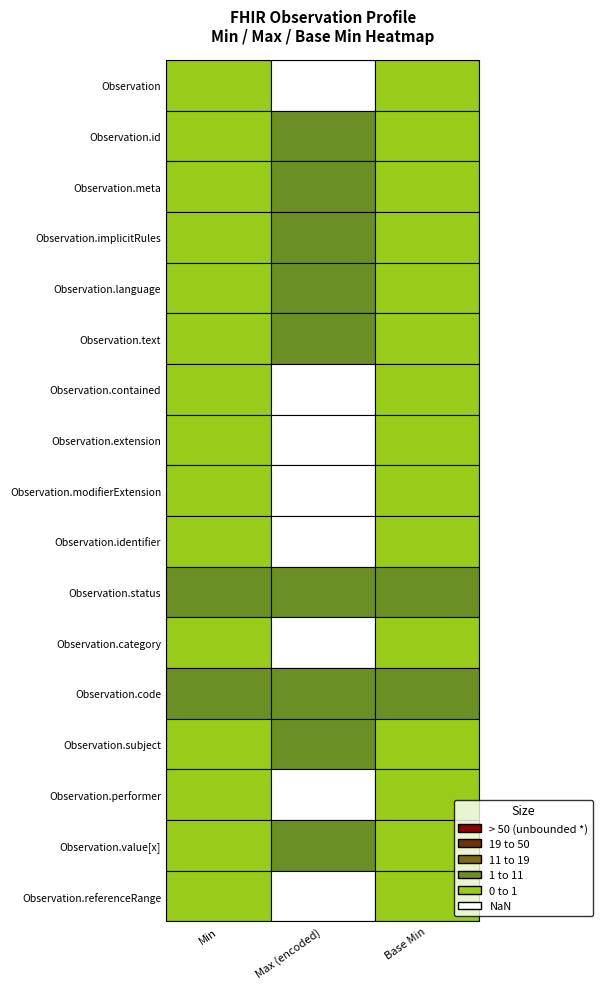

Between 13 and 6, which is larger?

13